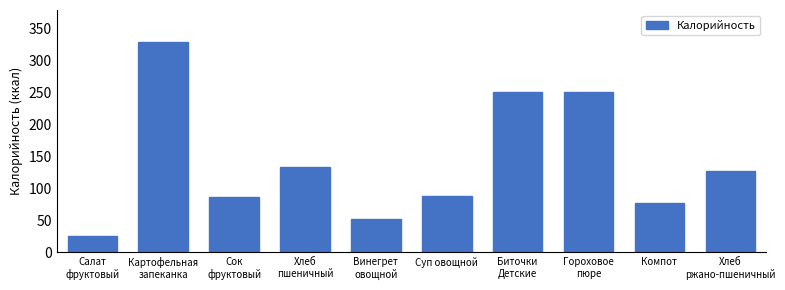

What is the value of the 1st bar from the left?

25.5